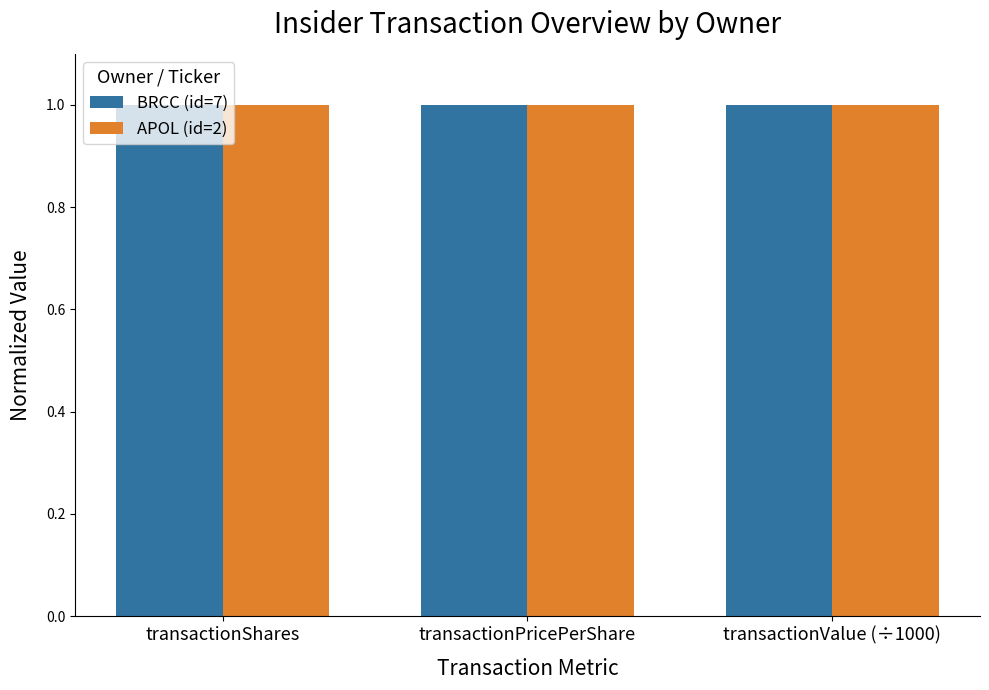

What is the total value across all series at transactionShares?

2.0